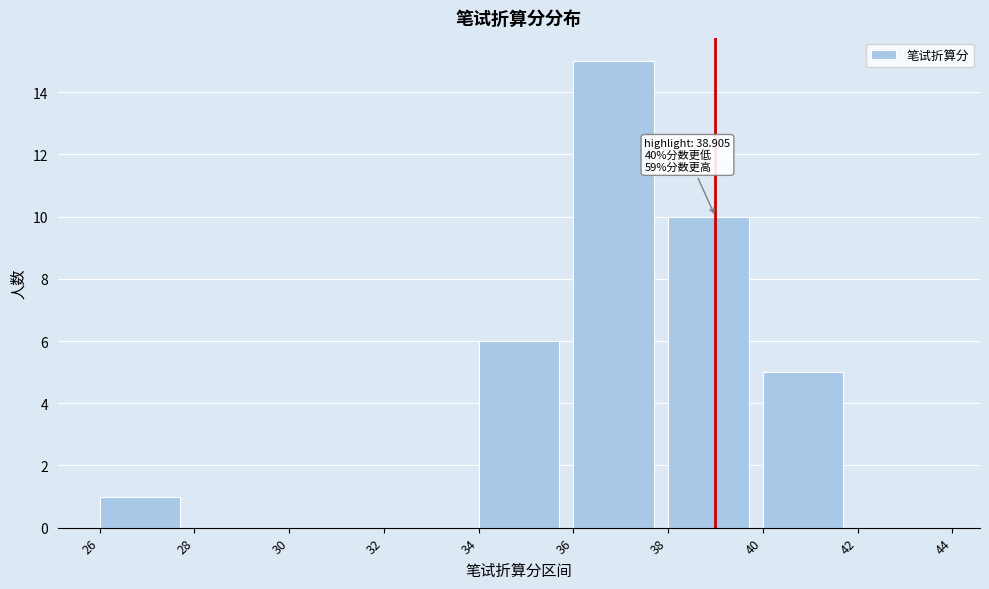

Which range on the x-axis has the tallest bar?

36 to 38